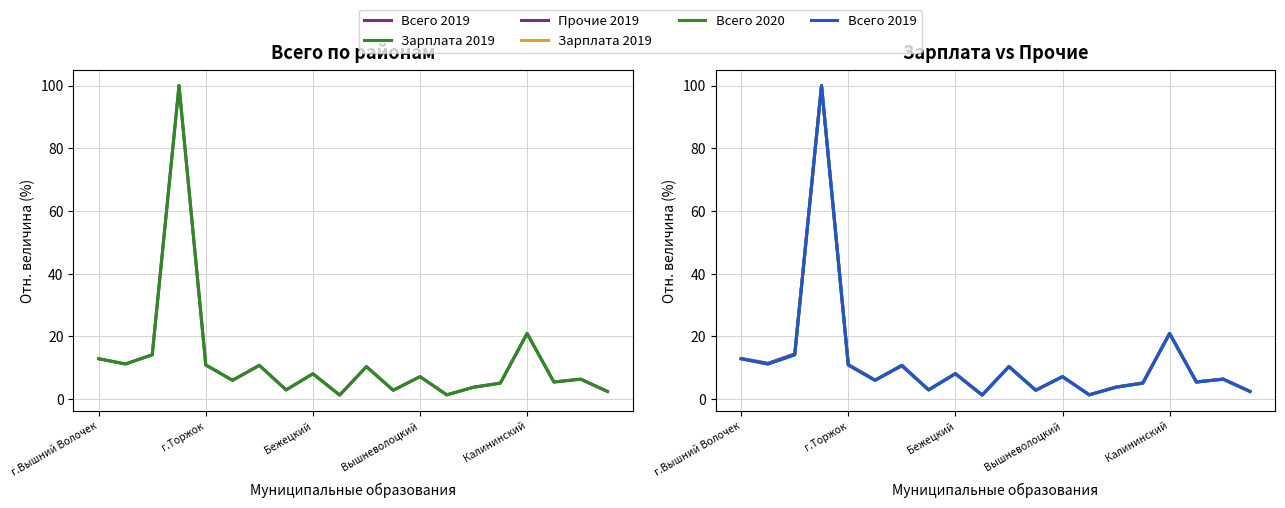

True or false: Всего 2020 and Зарплата 2019 cross at least once.

True